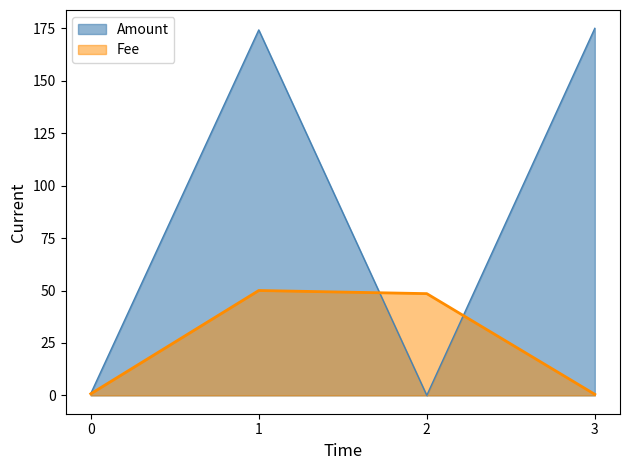

Does the chart have visible grid lines?

No